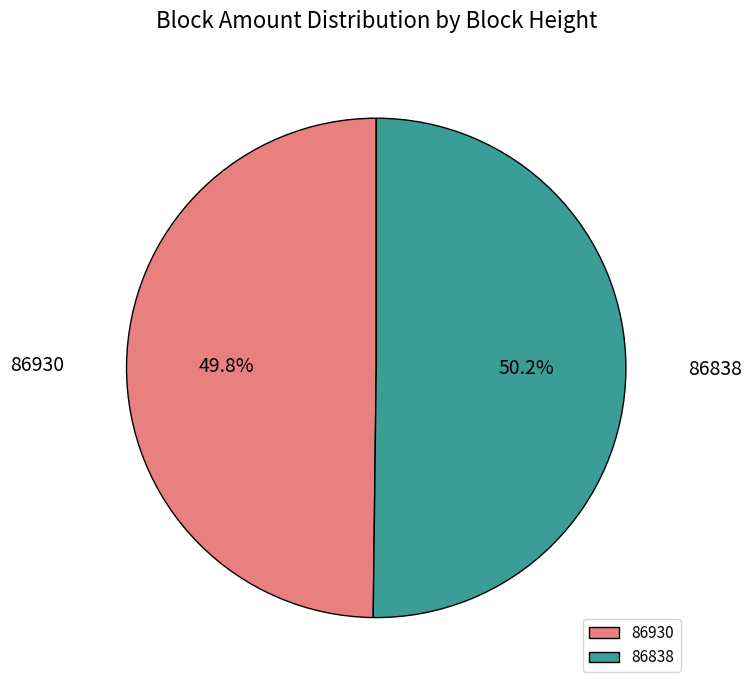

Is the sum of 86838 and 86930 greater than half?

Yes